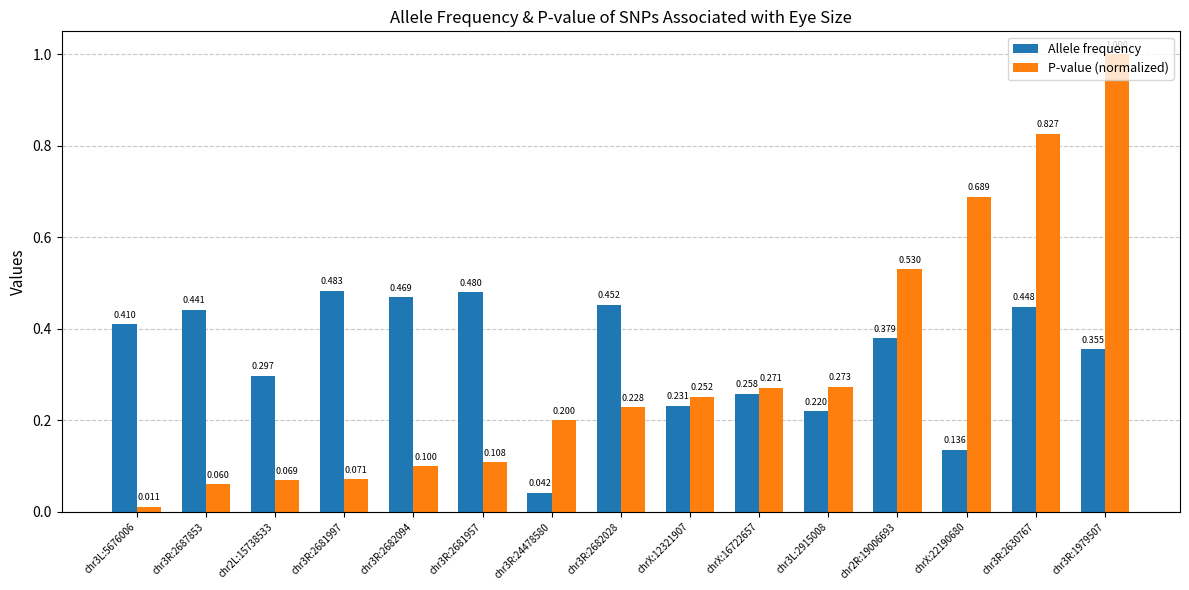

Which series has the largest total across all categories?

Allele frequency